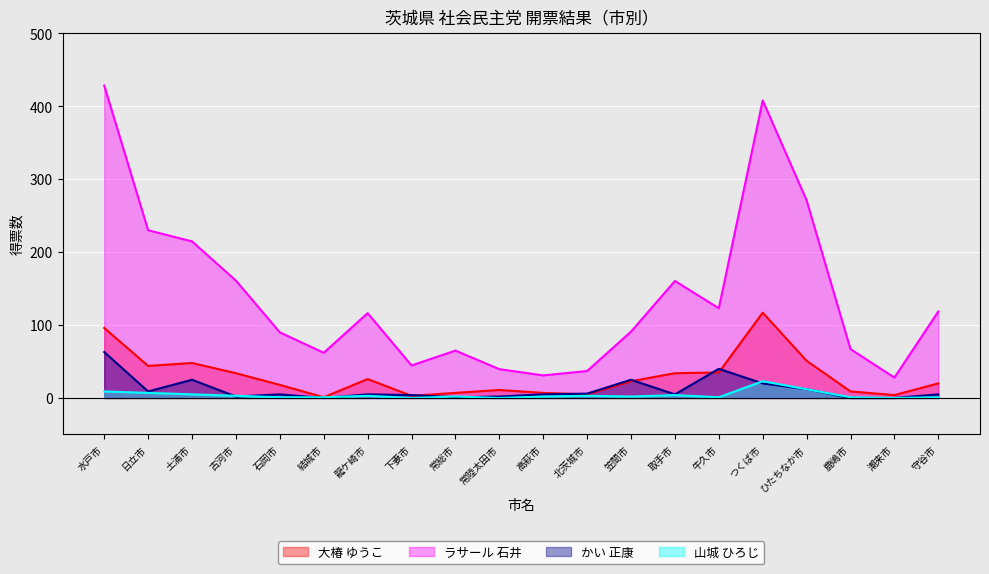

What is the label of the 3rd point from the right?

鹿嶋市